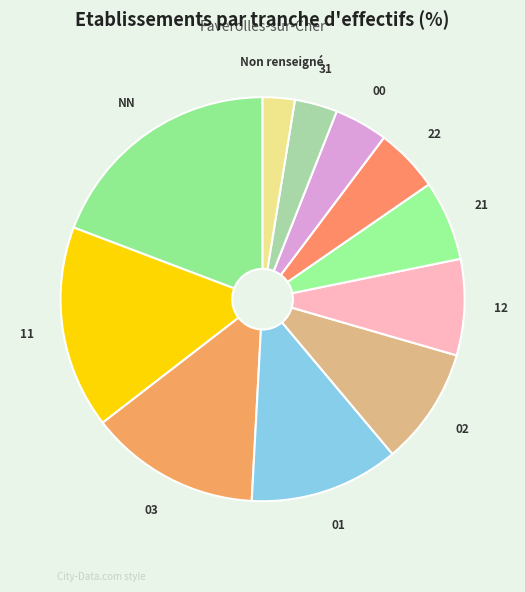

Does 00 account for over 50% of the chart?

No